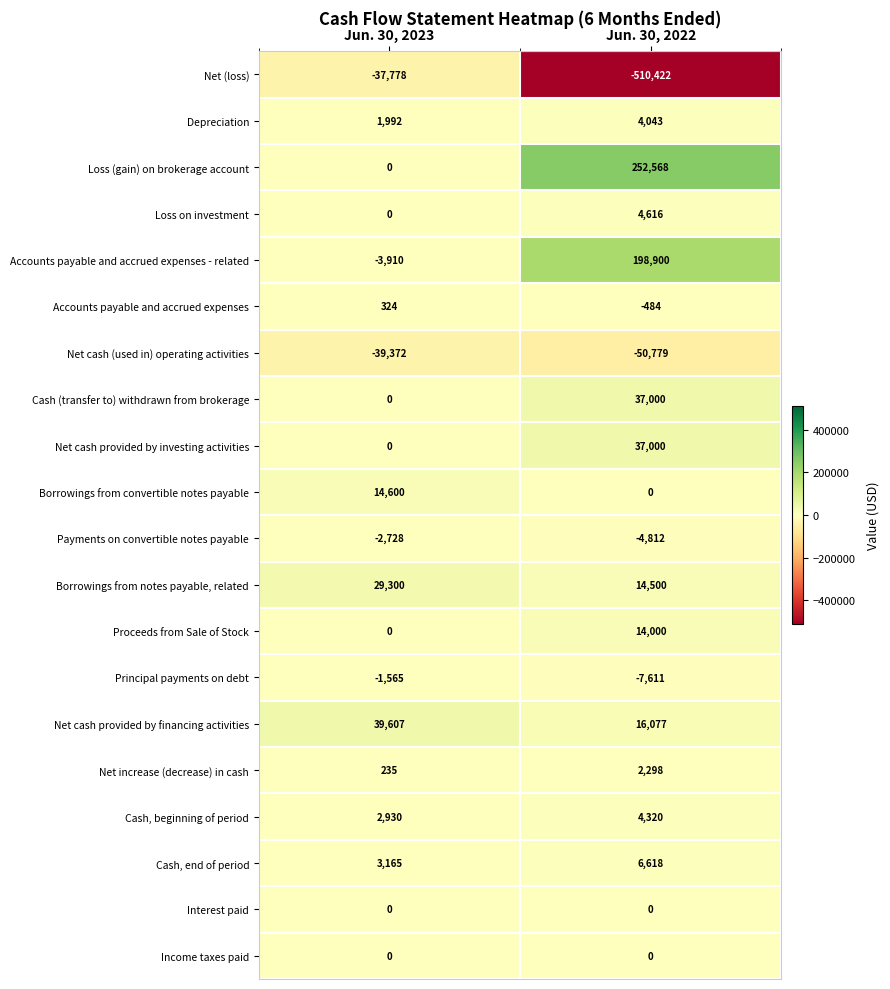

At which category is the sum across all series the highest?

Jun. 30, 2022